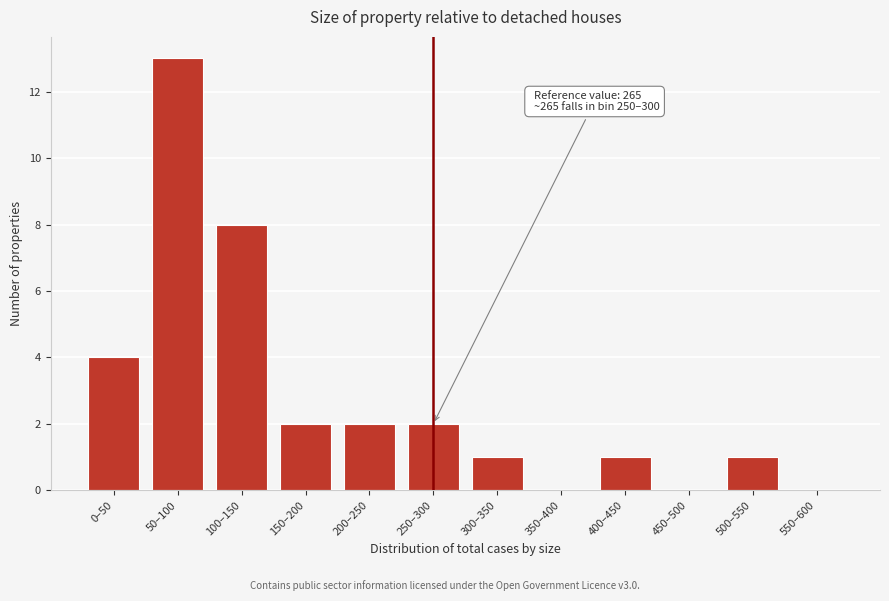

Reading right to left, list all the values displayed in this chart.

550–600=0	500–550=1	450–500=0	400–450=1	350–400=0	300–350=1	250–300=2	200–250=2	150–200=2	100–150=8	50–100=13	0–50=4